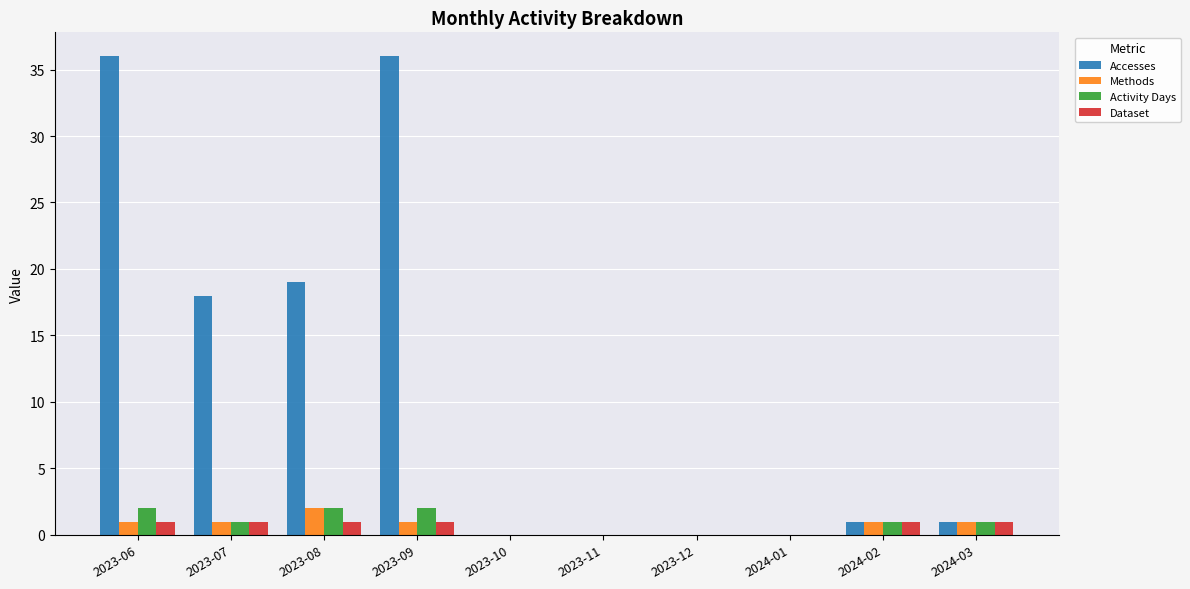

True or false: Accesses has a value of 0 at 2023-10.

True